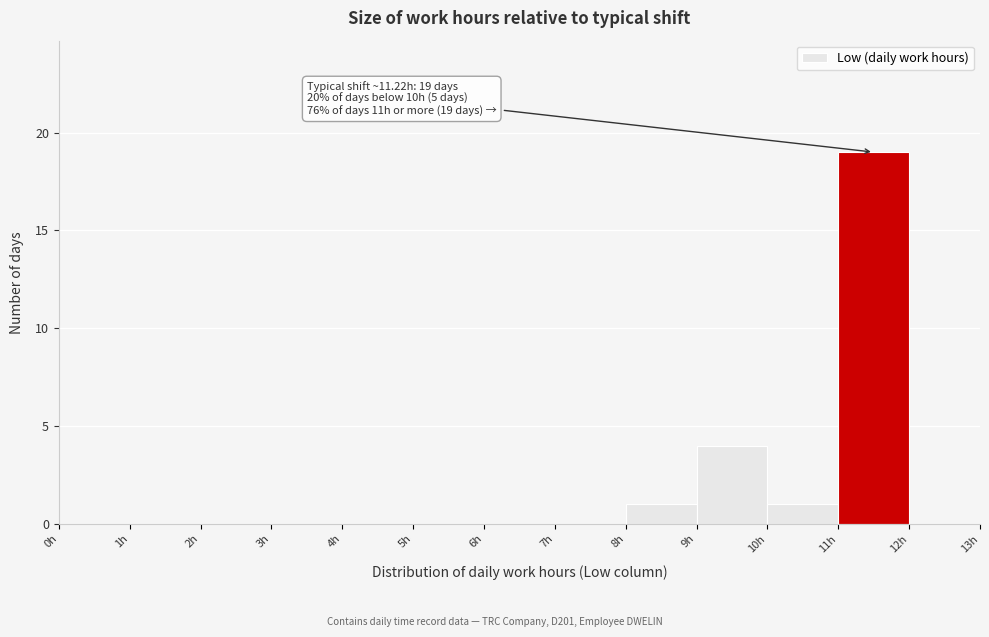

Which range on the x-axis has the tallest bar?

11 to 12